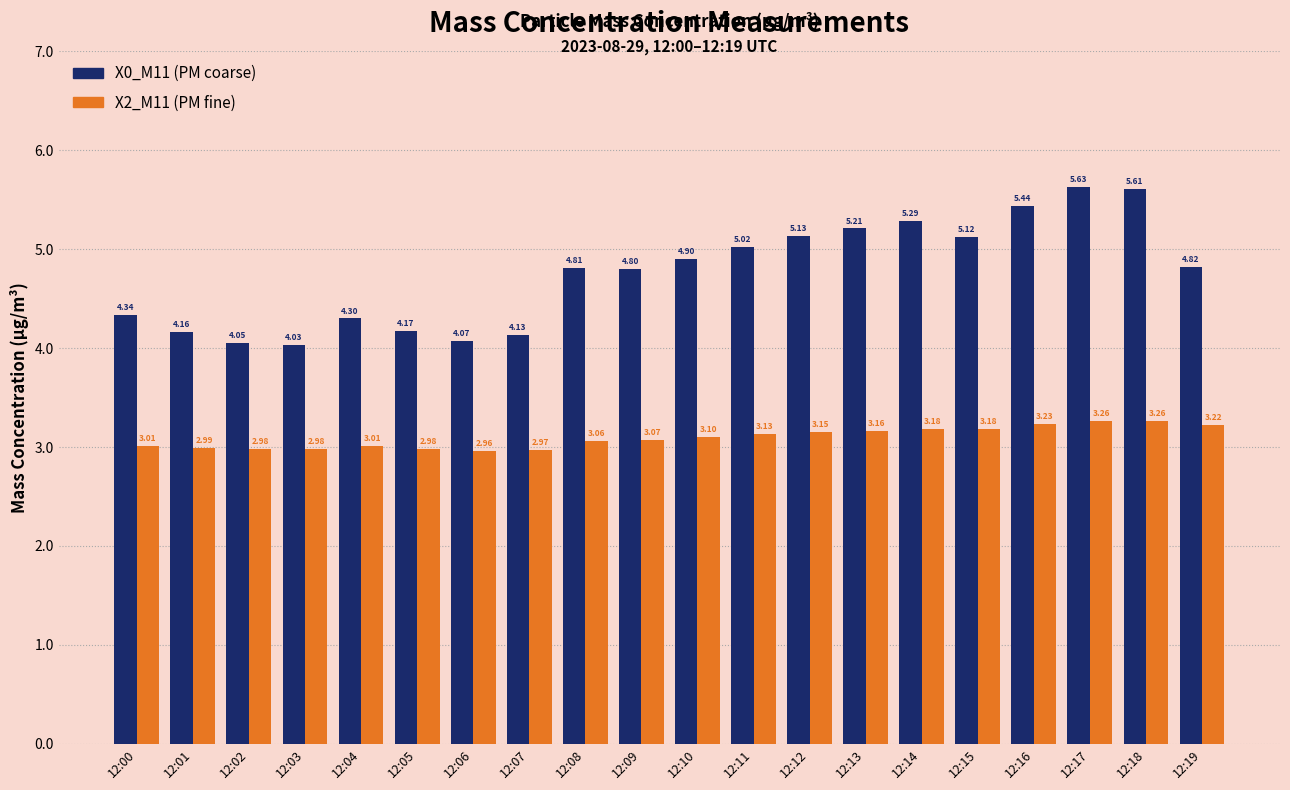

What is the spread (max minus min) of values at 12:14?

2.1